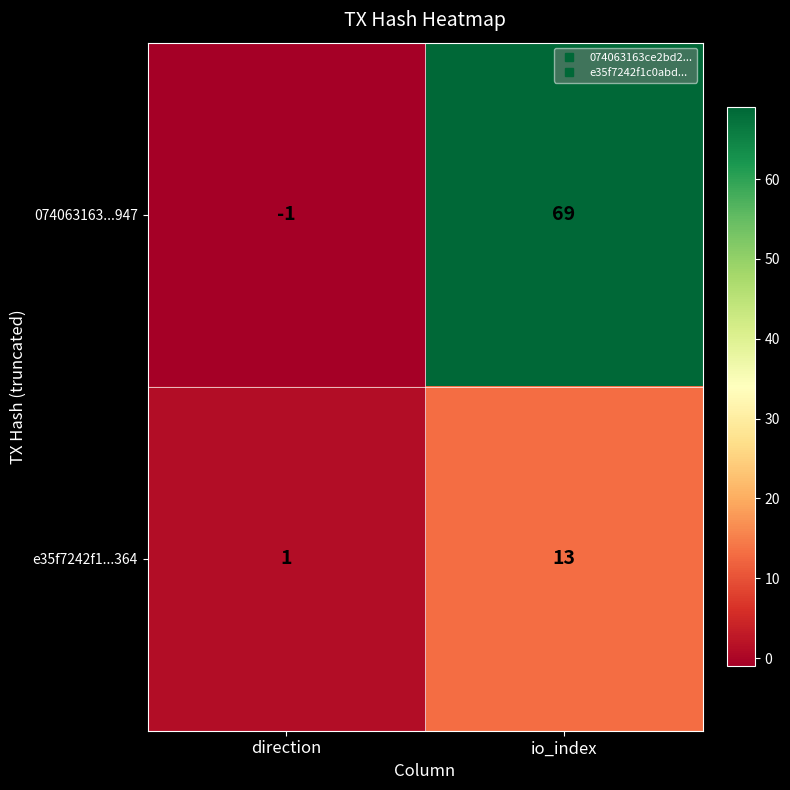

How many categories are shown in the chart?

2